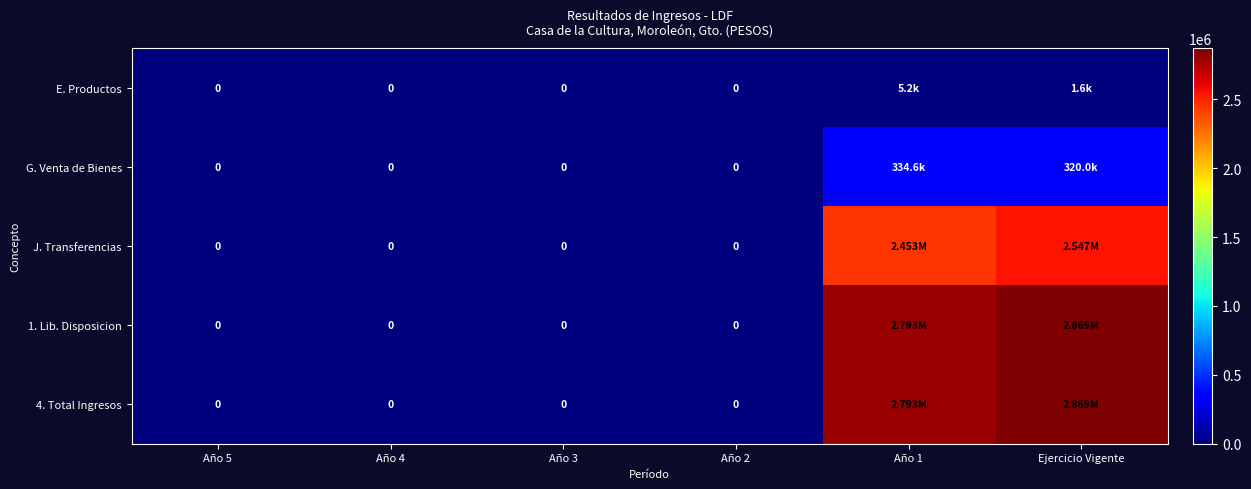

How many data points in 4. Total Ingresos are above 0?

2